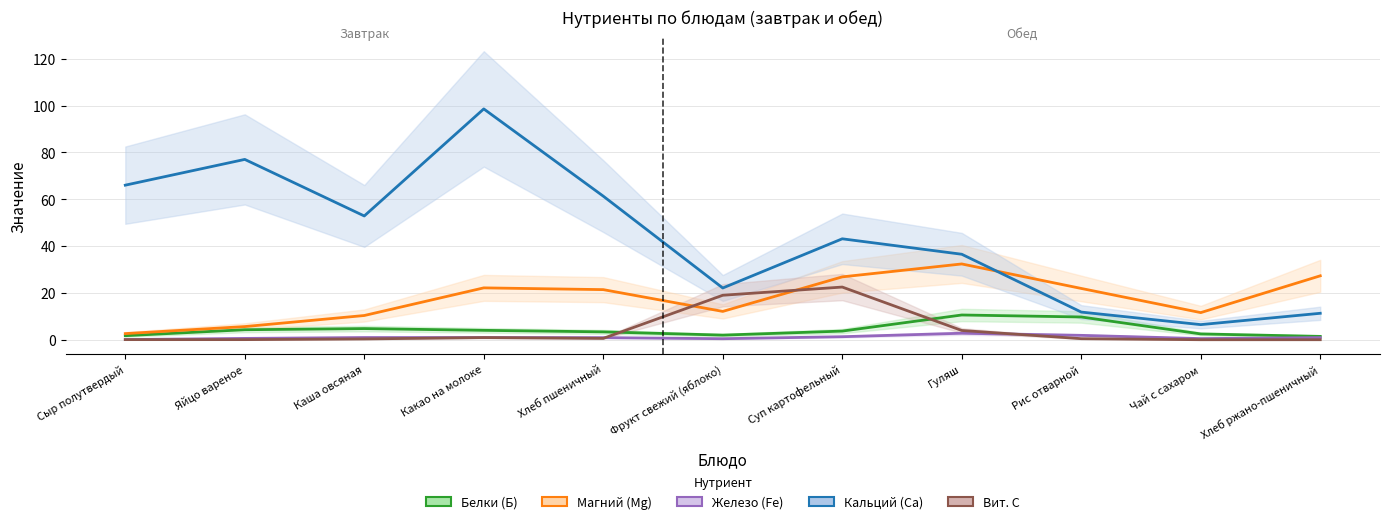

Between Хлеб пшеничный and Гуляш, which series saw the biggest shift?

Кальций (Ca)